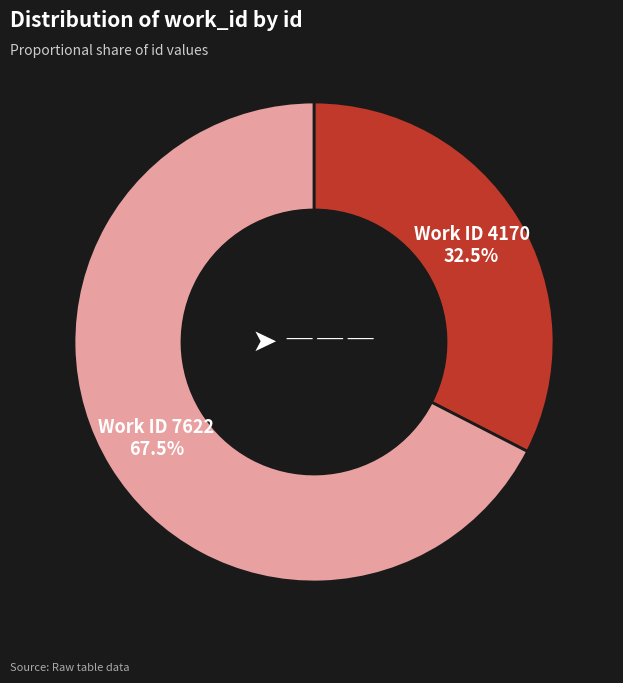

Is there any slice that represents more than half of the pie?

Yes